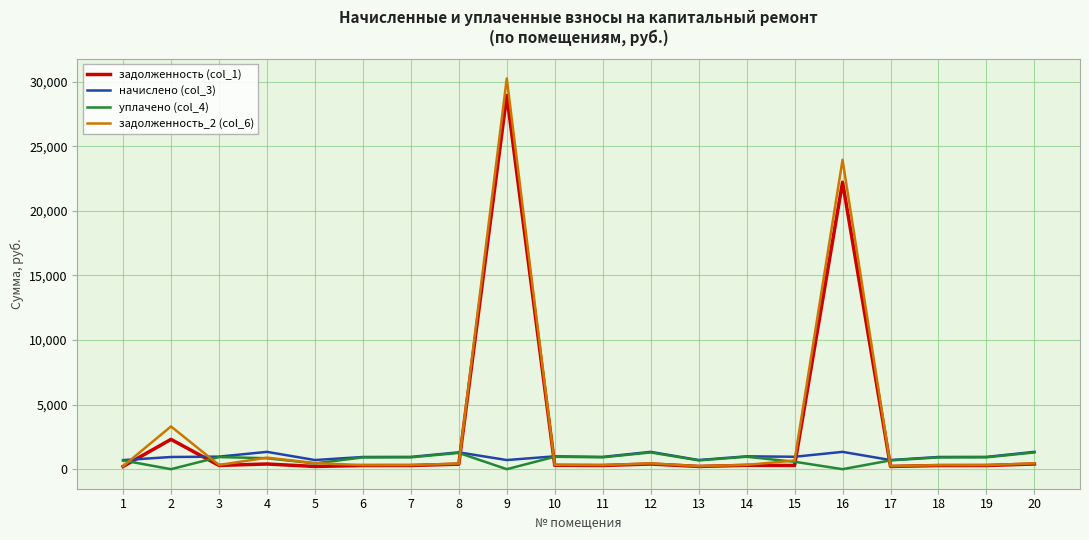

What is the average value of the задолженность_2 (col_6) series?

3207.2